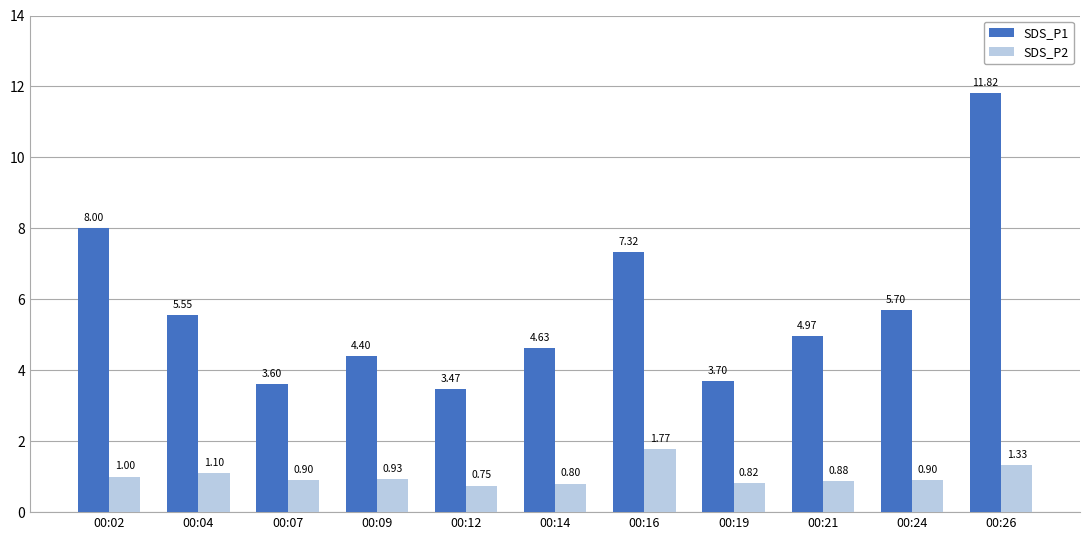

What is the difference between the maximum and minimum values in the SDS_P2 series?

1.0